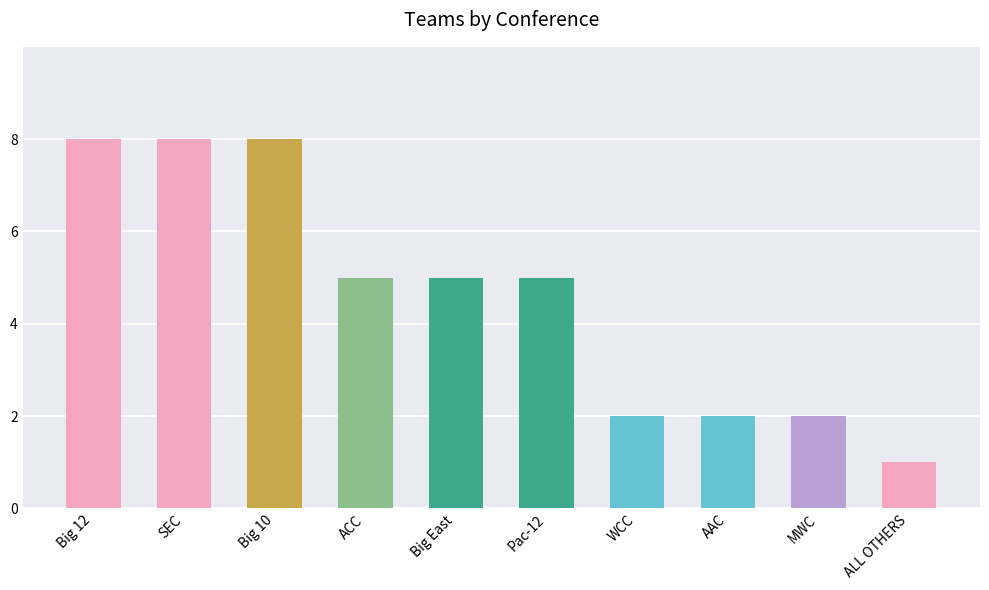

Reading left to right, transcribe all the data shown in this chart.

Big 12=8	SEC=8	Big 10=8	ACC=5	Big East=5	Pac-12=5	WCC=2	AAC=2	MWC=2	ALL OTHERS=1